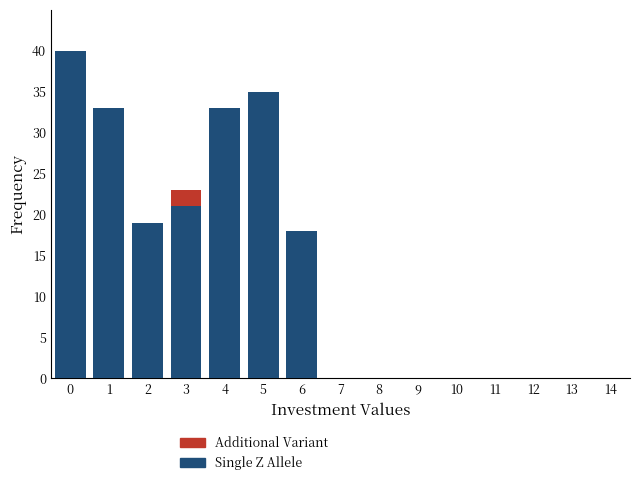

Reading right to left, what are the values for Single Z Allele?

14=0	13=0	12=0	11=0	10=0	9=0	8=0	7=0	6=18	5=35	4=33	3=21	2=19	1=33	0=40